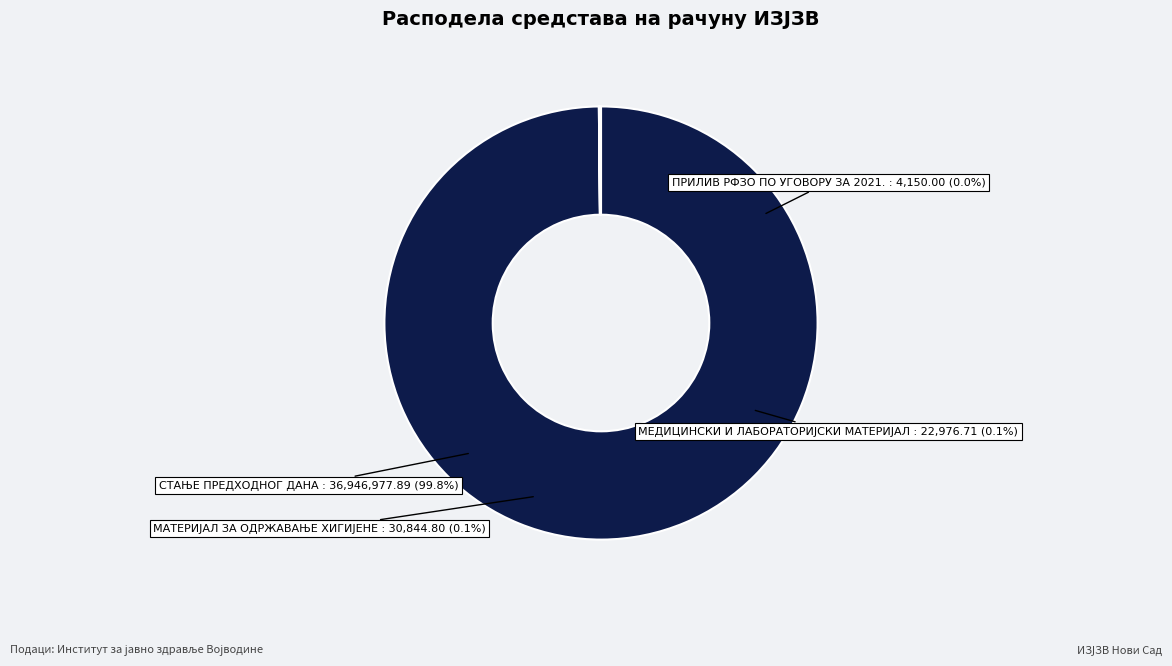

Which has a higher value, МАТЕРИЈАЛ ЗА ОДРЖАВАЊЕ ХИГИЈЕНЕ or СТАЊЕ ПРЕДХОДНОГ ДАНА?

СТАЊЕ ПРЕДХОДНОГ ДАНА